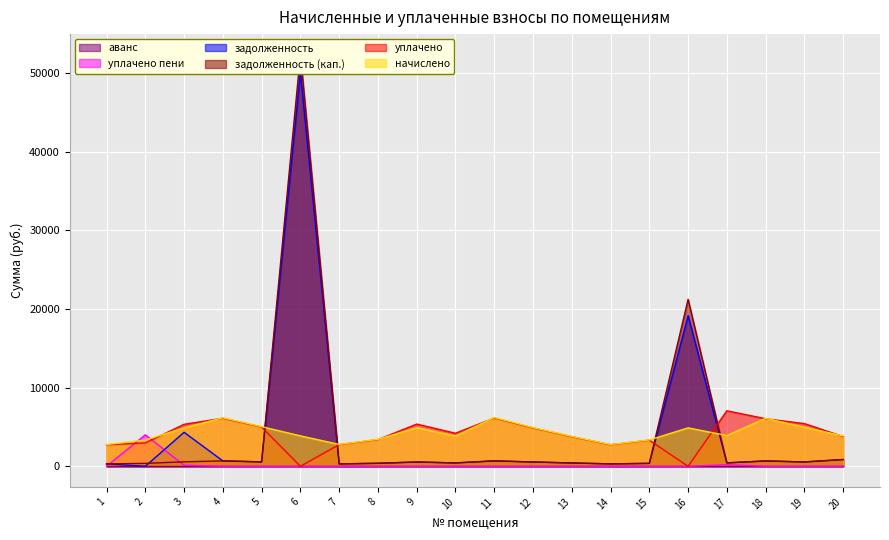

Which series has the widest spread of values?

задолженность (кап.)